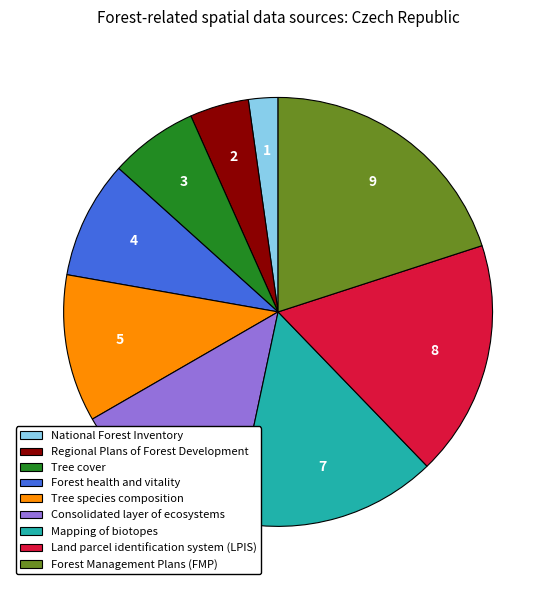

Approximately how many times larger is the value at Land parcel identification system (LPIS) compared to Forest health and vitality?

2.0